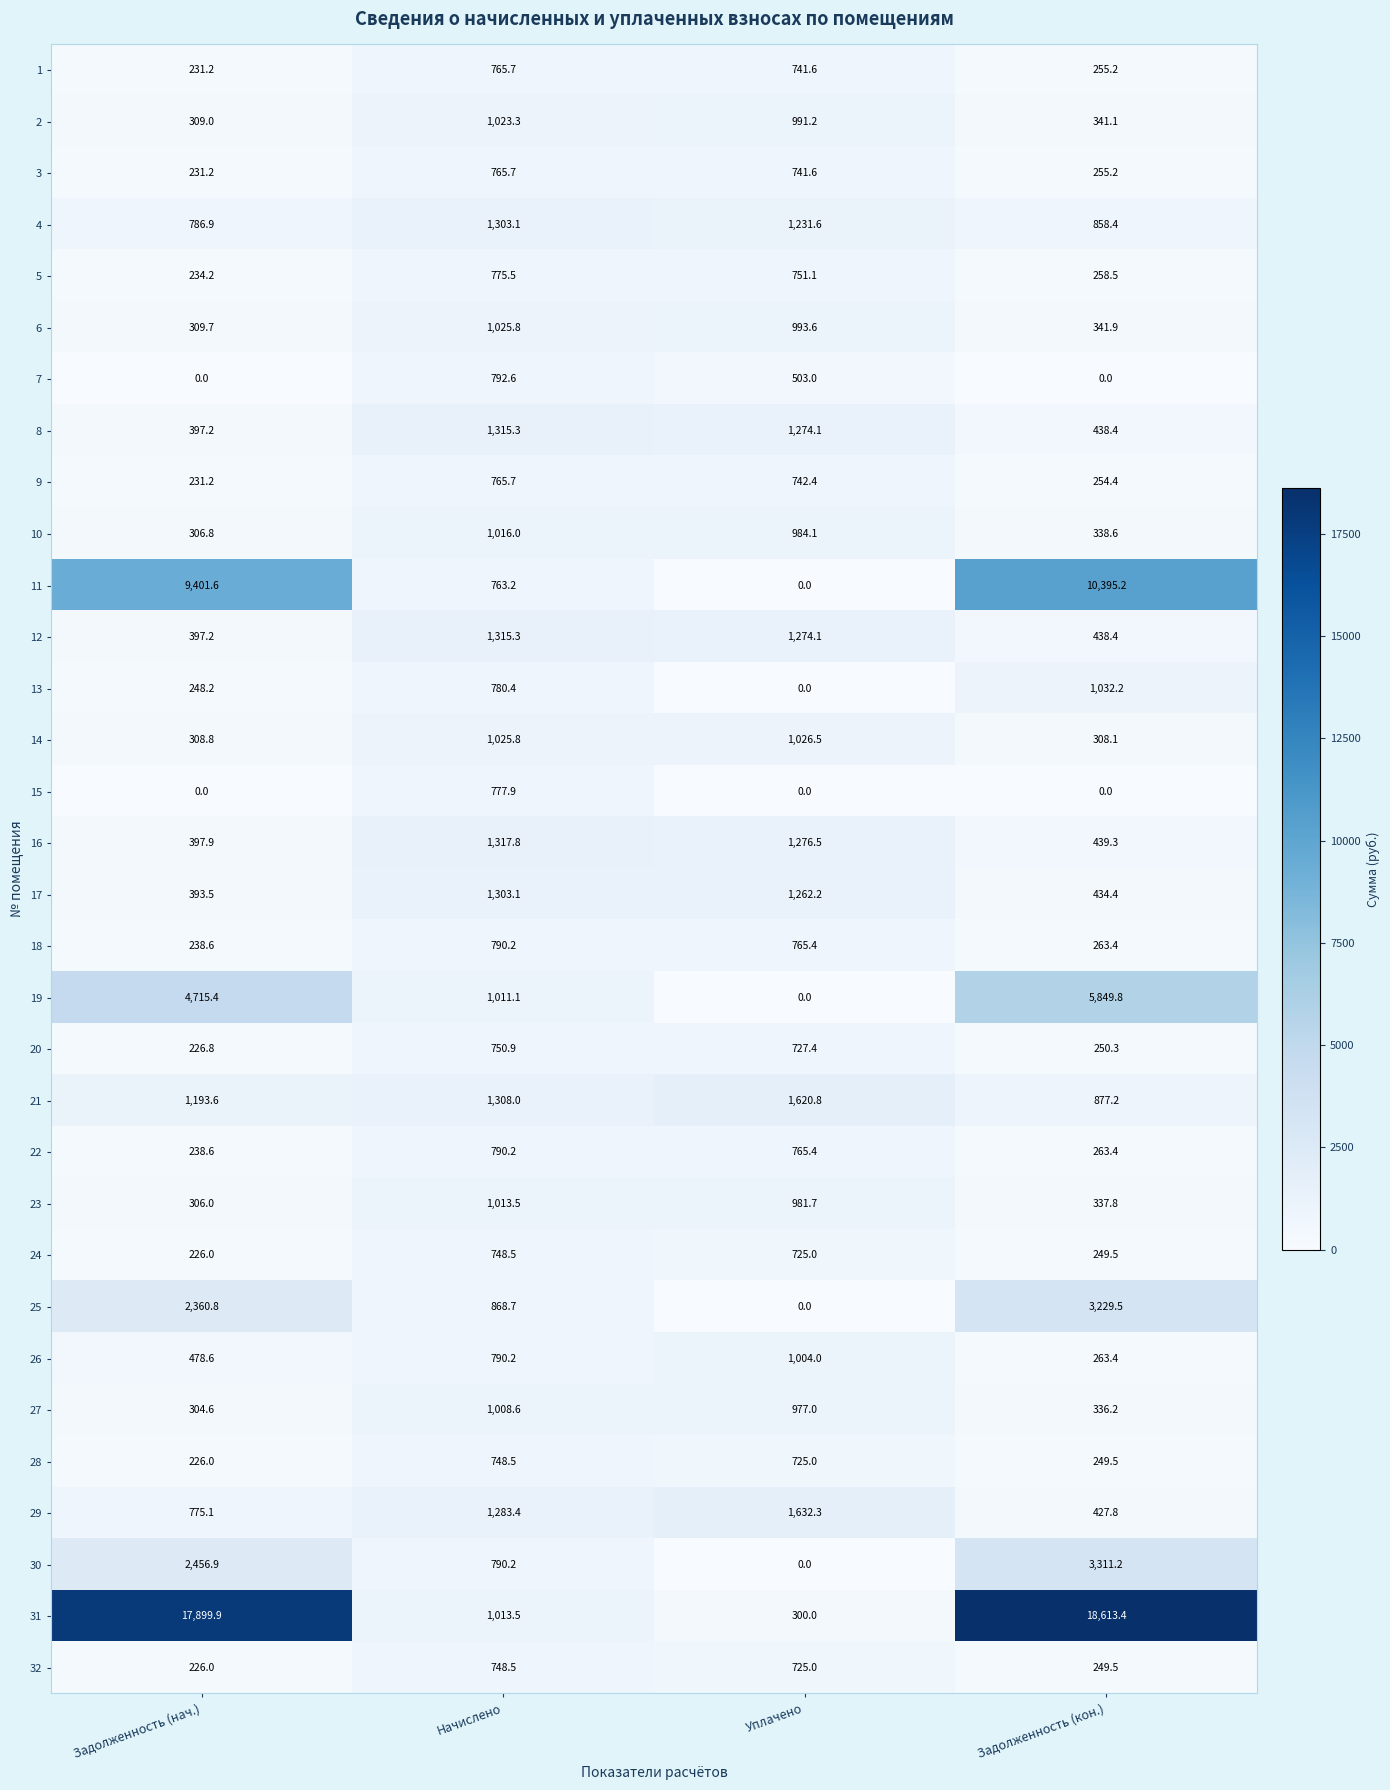

At which category is the sum across all series the highest?

Задолженность (кон.)